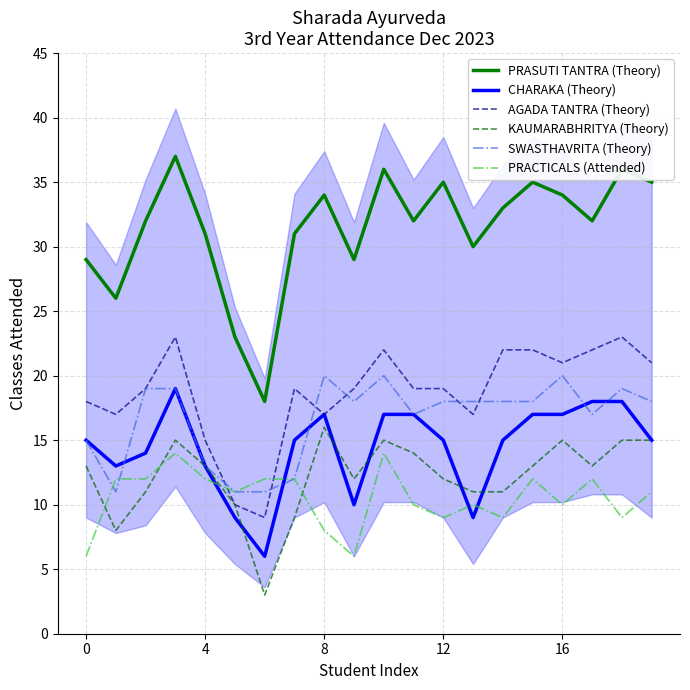

True or false: KAUMARABHRITYA (Theory) and AGADA TANTRA (Theory) intersect in this chart.

False